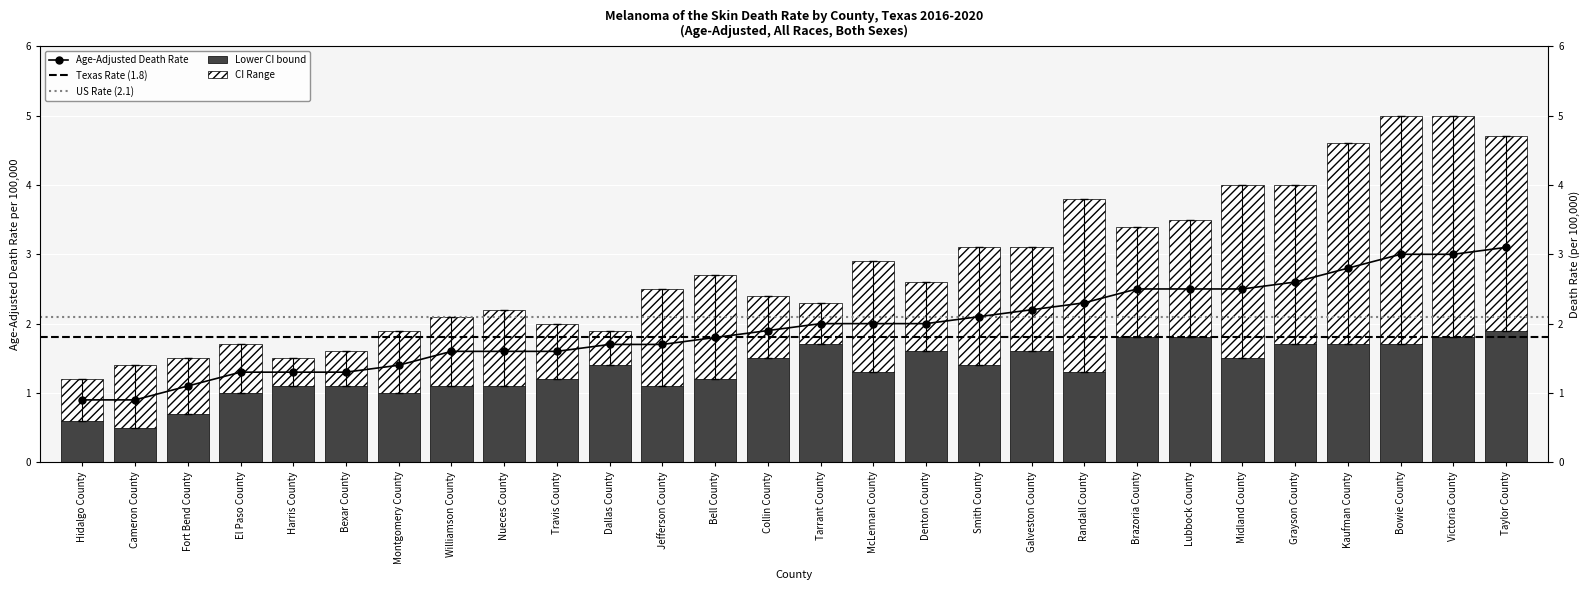

Reading left to right, what are all the values shown in this chart?

Age-Adjusted Death Rate: 0.9	0.9	1.1	1.3	1.3	1.3	1.4	1.6	1.6	1.6	1.7	1.7	1.8	1.9	2.0	2.0	2.0	2.1	2.2	2.3	2.5	2.5	2.5	2.6	2.8	3.0	3.0	3.1
Lower CI: 0.6	0.5	0.7	1.0	1.1	1.1	1.0	1.1	1.1	1.2	1.4	1.1	1.2	1.5	1.7	1.3	1.6	1.4	1.6	1.3	1.8	1.8	1.5	1.7	1.7	1.7	1.8	1.9
Upper CI: 1.2	1.4	1.5	1.7	1.5	1.6	1.9	2.1	2.2	2.0	1.9	2.5	2.7	2.4	2.3	2.9	2.6	3.1	3.1	3.8	3.4	3.5	4.0	4.0	4.6	5.0	5.0	4.7